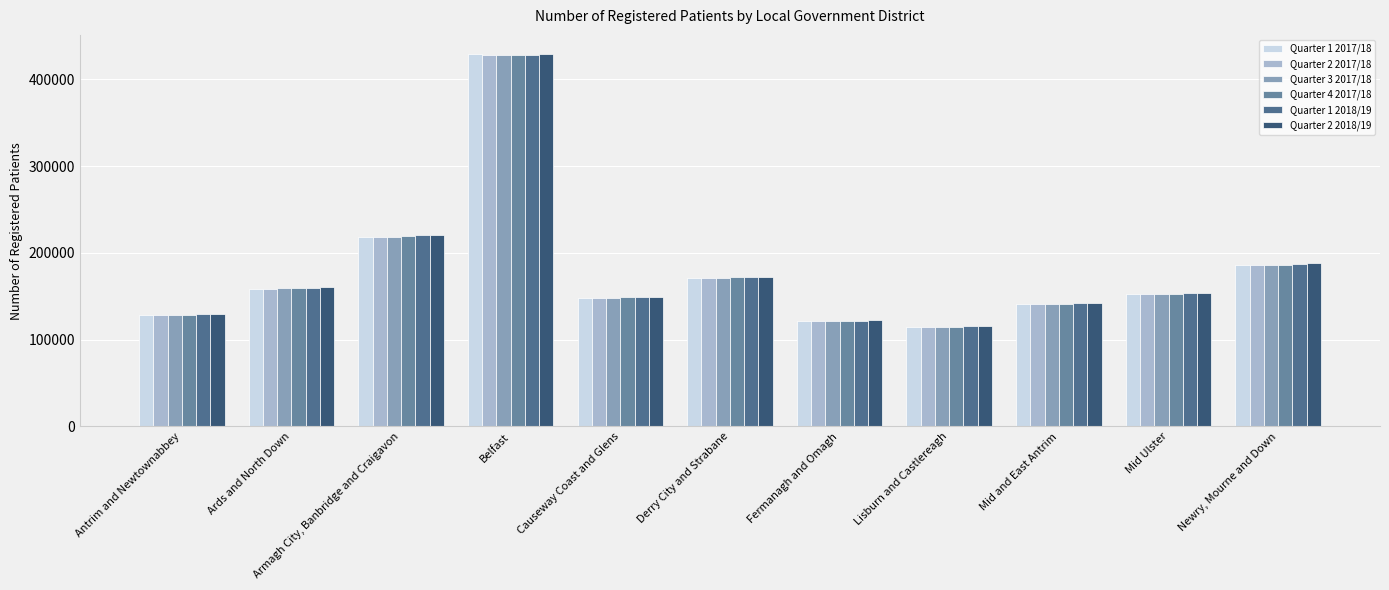

Is it true that Quarter 3 2017/18 equals 294948 at Armagh City, Banbridge and Craigavon?

False